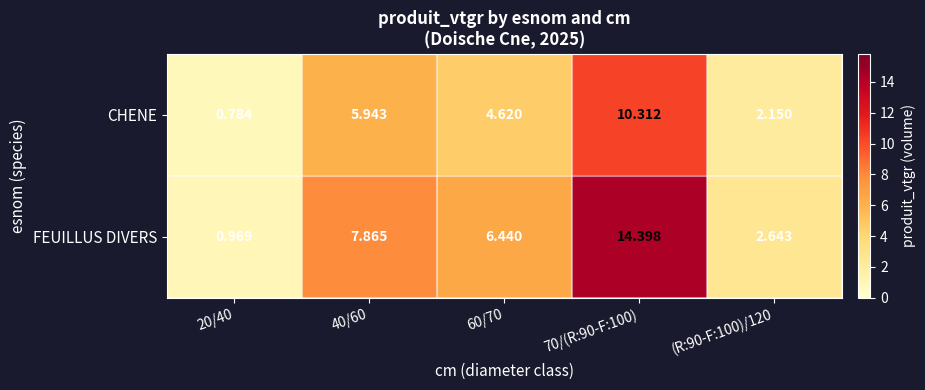

How many categories are shown in the chart?

5